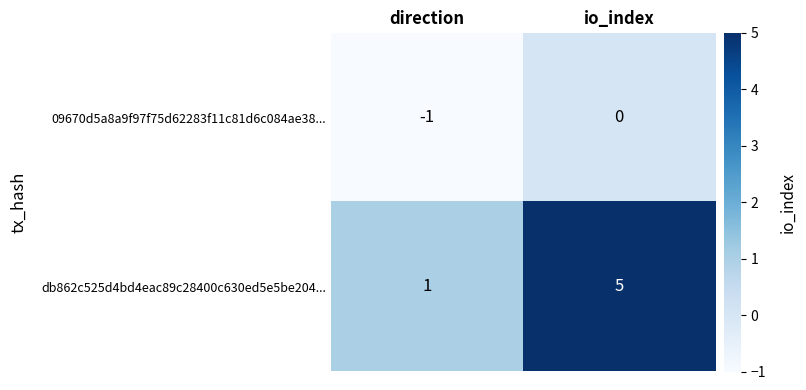

At direction, list the series in order from smallest to largest.

09670d5a8a9f97f75d62283f11c81d6c084ae38..., db862c525d4bd4eac89c28400c630ed5e5be204...